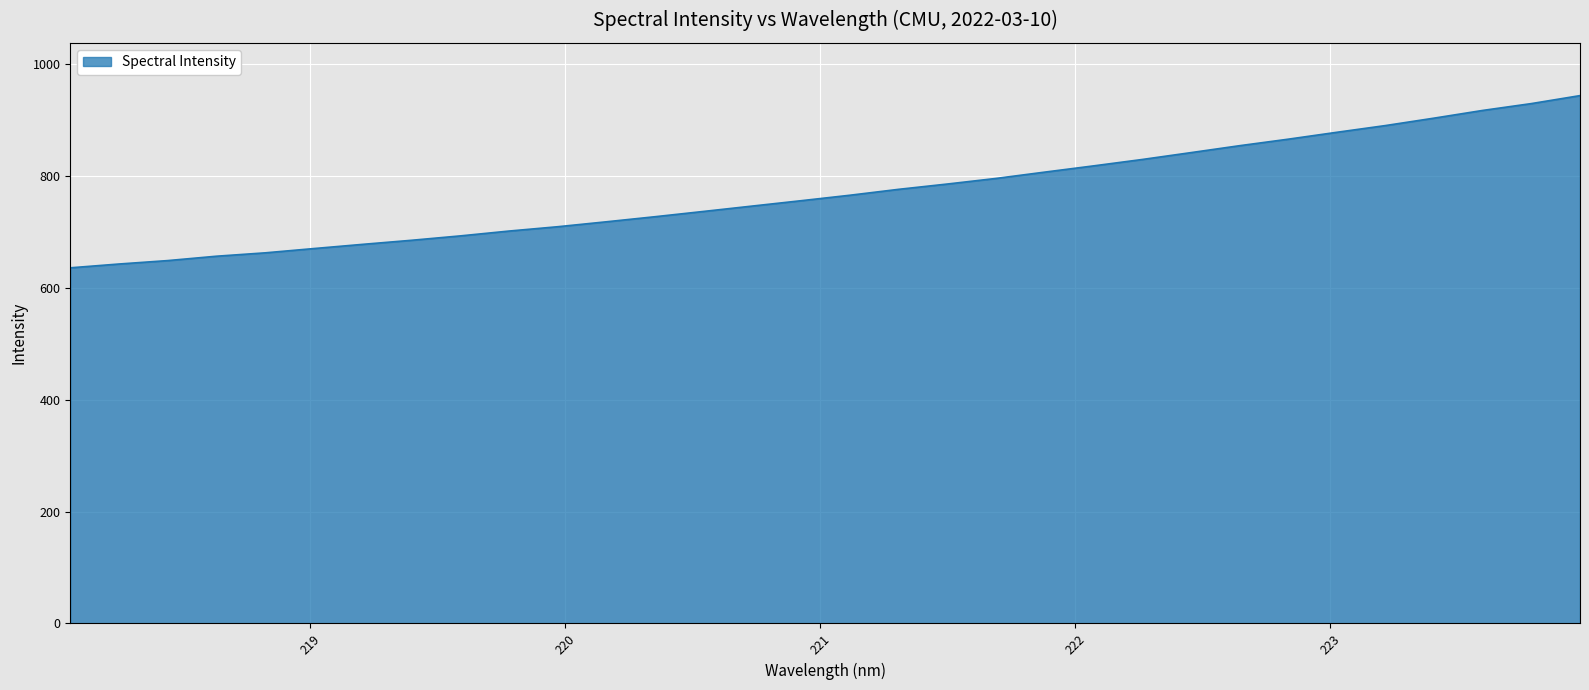

Count the number of categories in the chart.

32